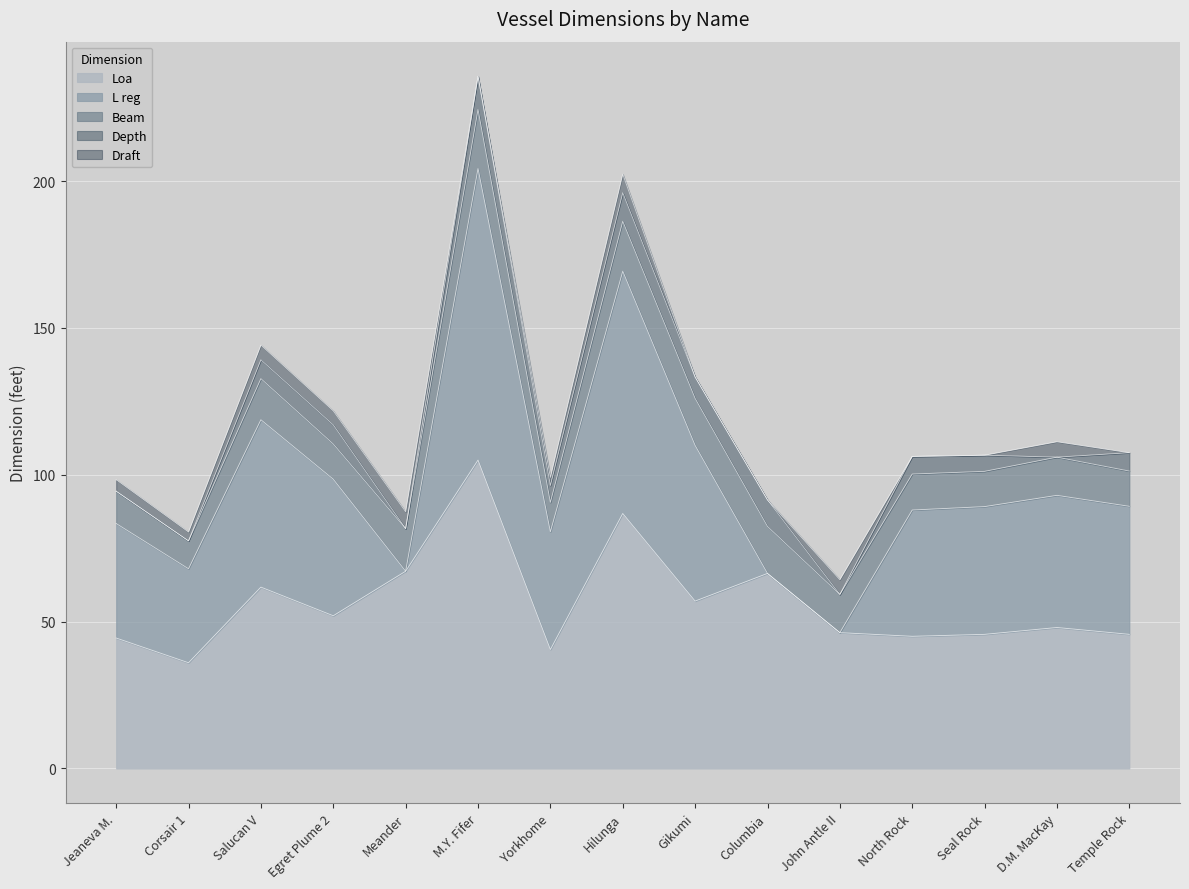

Count the number of data series in this chart.

5